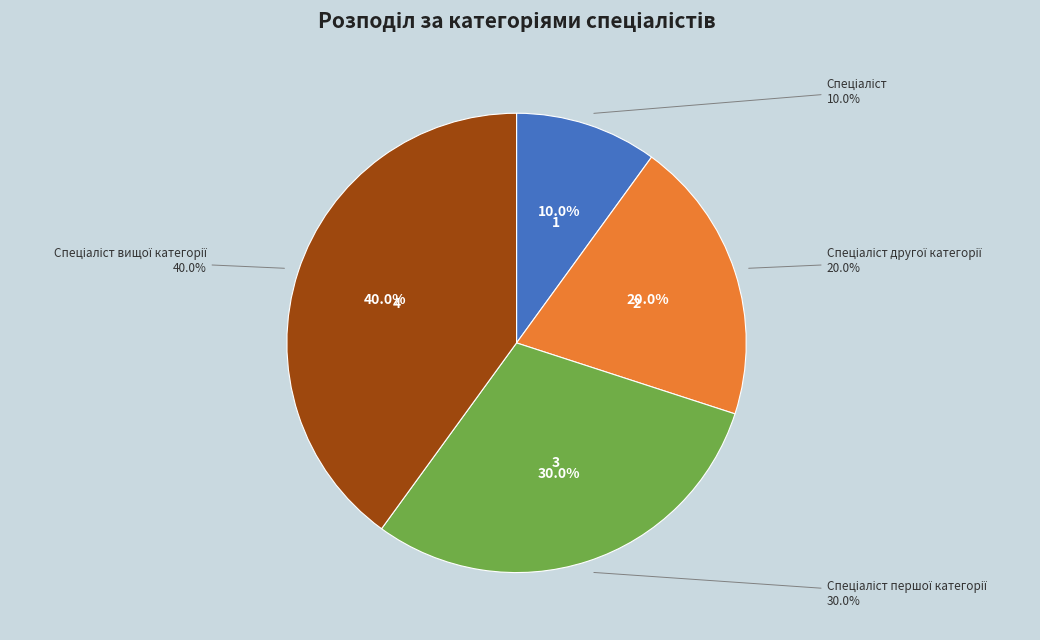

Combined, what portion of the pie is Спеціаліст вищої категорії and Спеціаліст?

50.0%